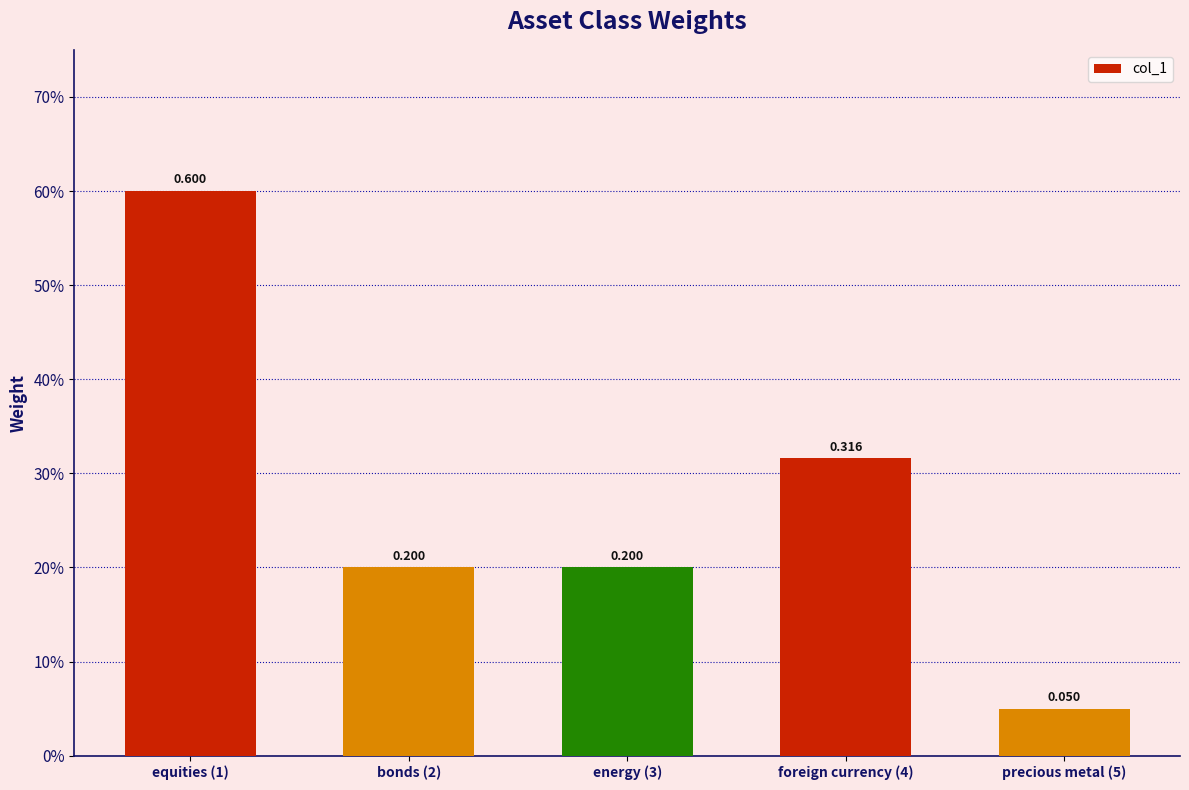

Is it true that the value at equities (1) is 0.6?

True